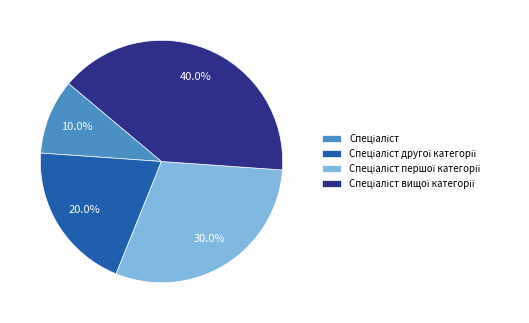

Does any single category account for the majority?

No